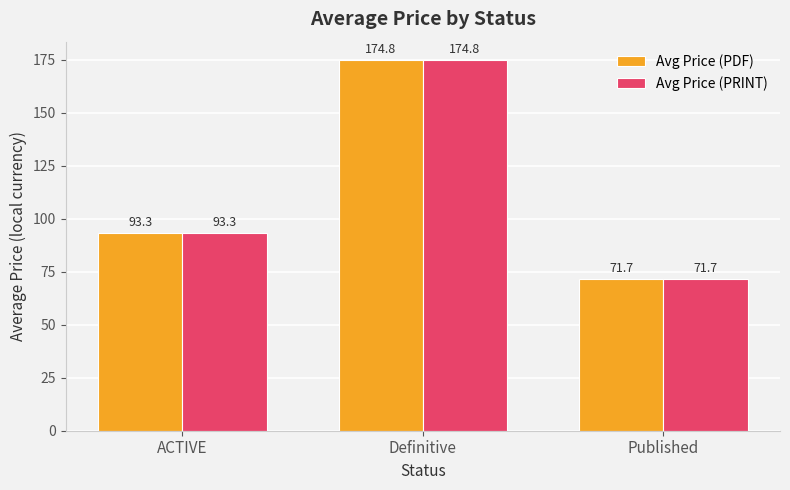

What is the label of the 2nd bar from the right?

Definitive